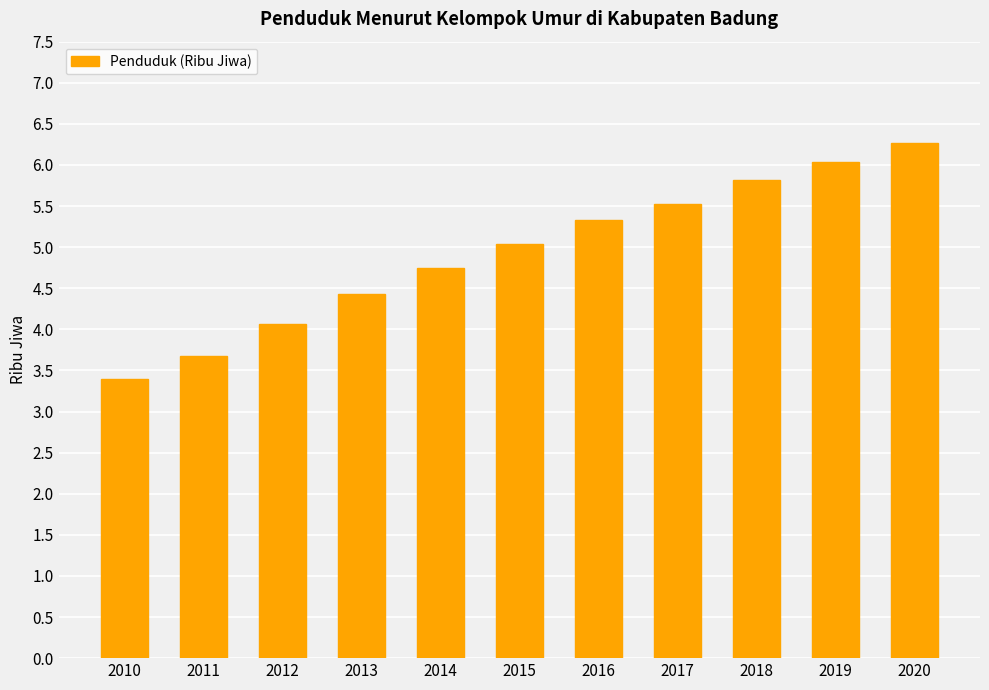

What is the ratio of the value at 2018 to the value at 2011?

1.6